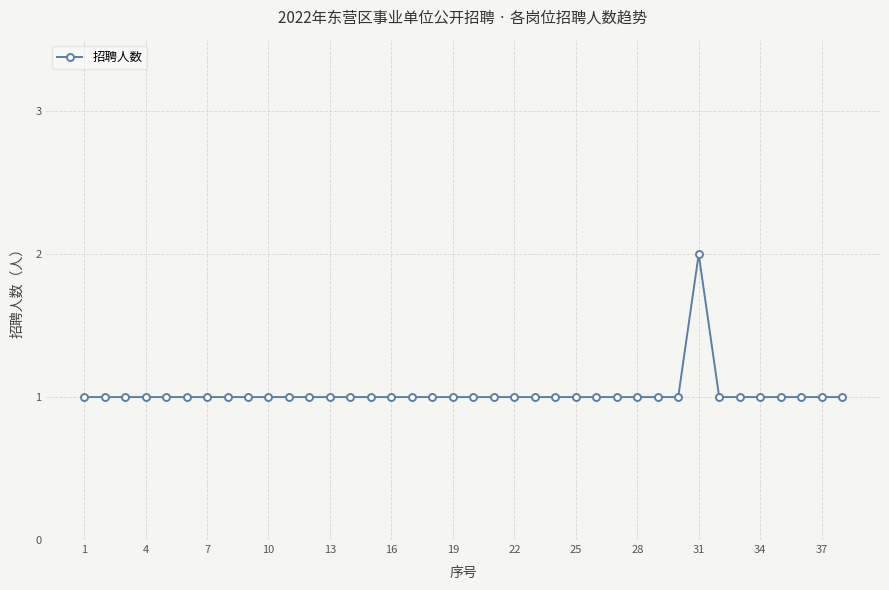

What is the sum of all values?

39